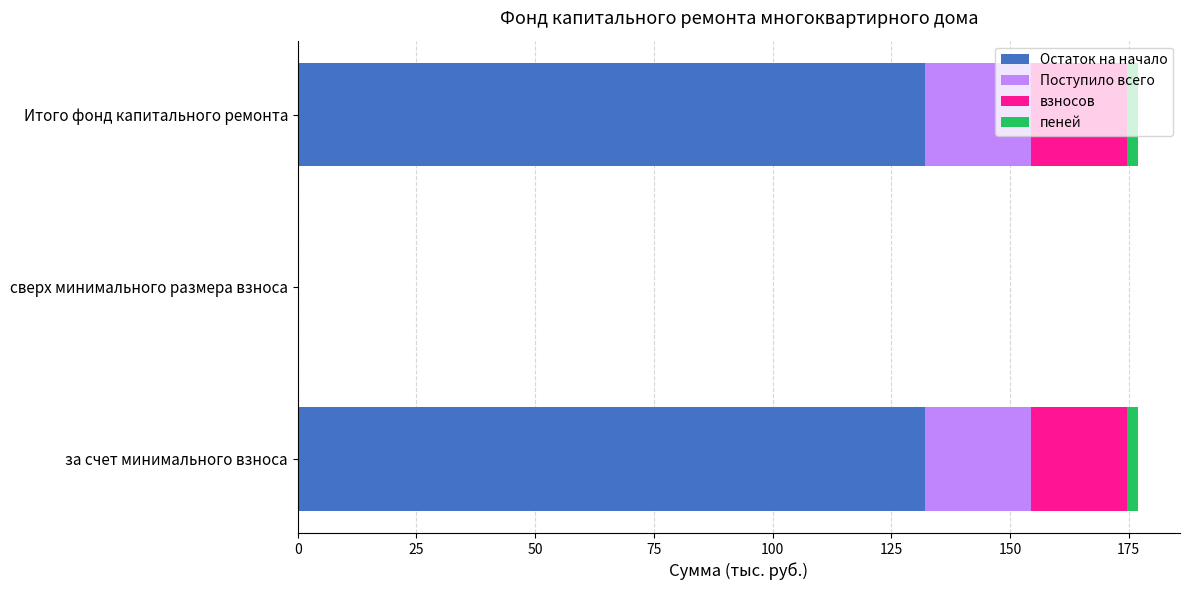

How many series are shown in this chart?

4